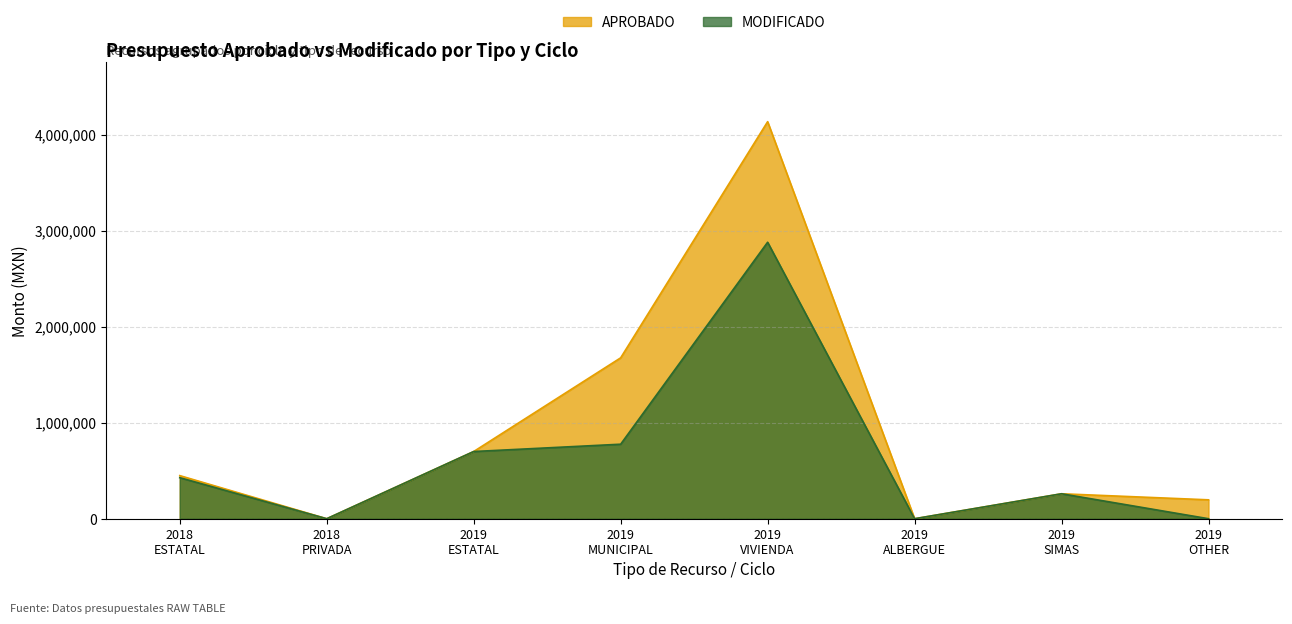

List the series in order of their overall mean, highest first.

APROBADO, MODIFICADO